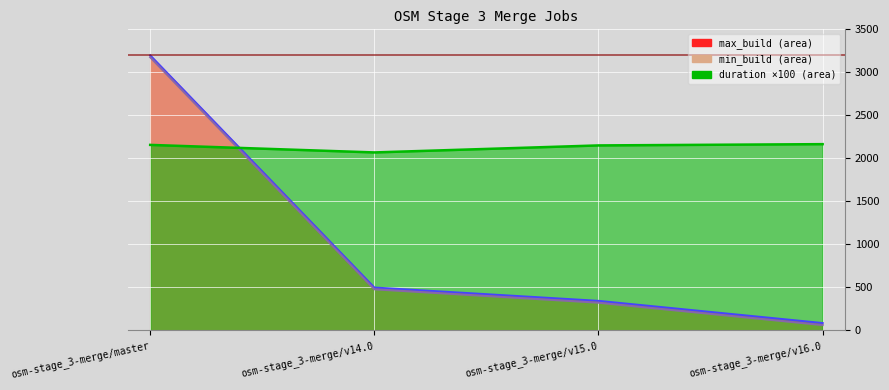

List the series in order of their peak value, highest first.

max_build, min_build, duration